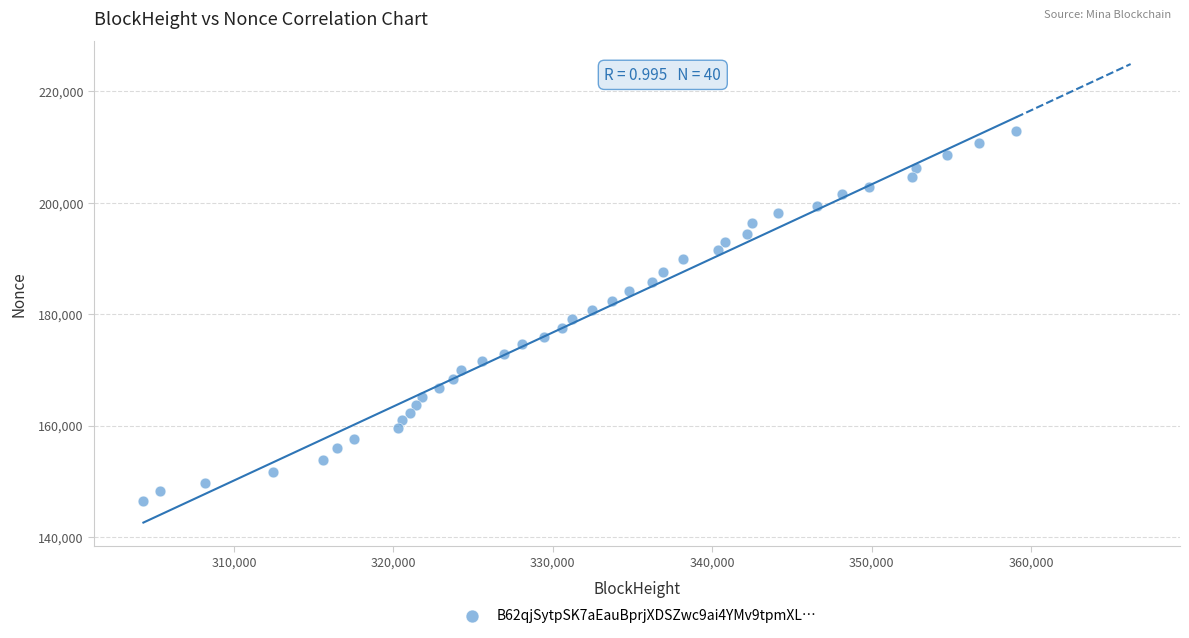

What is the range of Y values (max minus min)?

66419